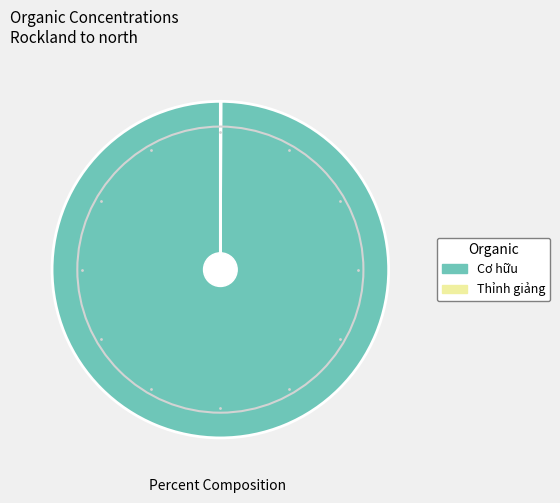

True or false: Cơ hữu accounts for 89% of the total.

False